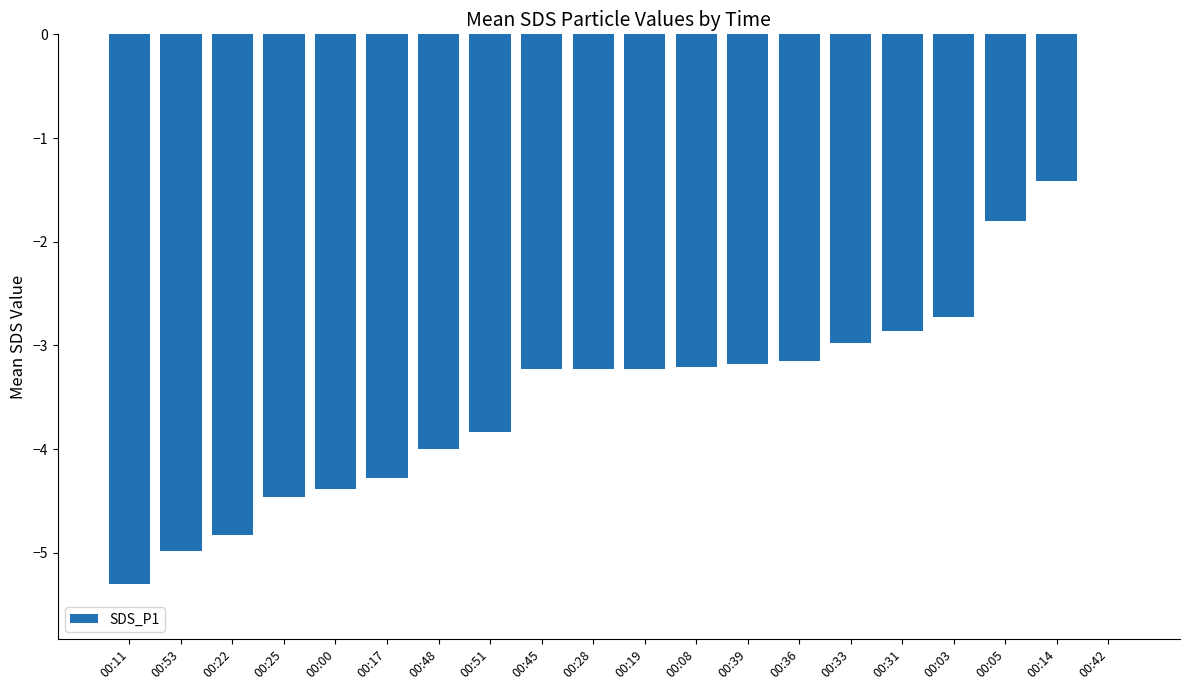

What is the sum of all values?

-67.1